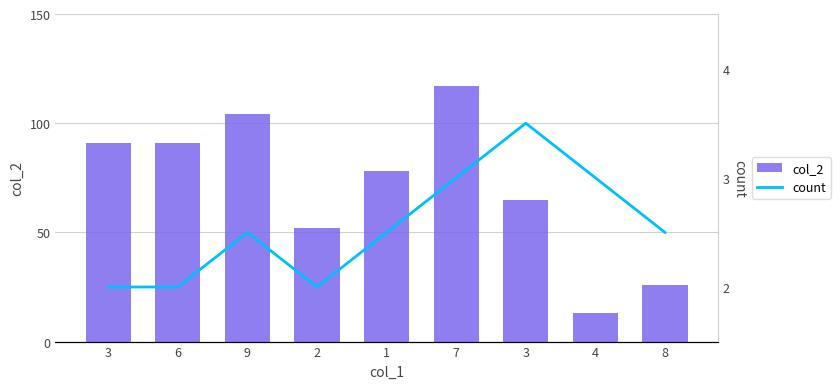

Which has a higher value, 8 or 7?

7